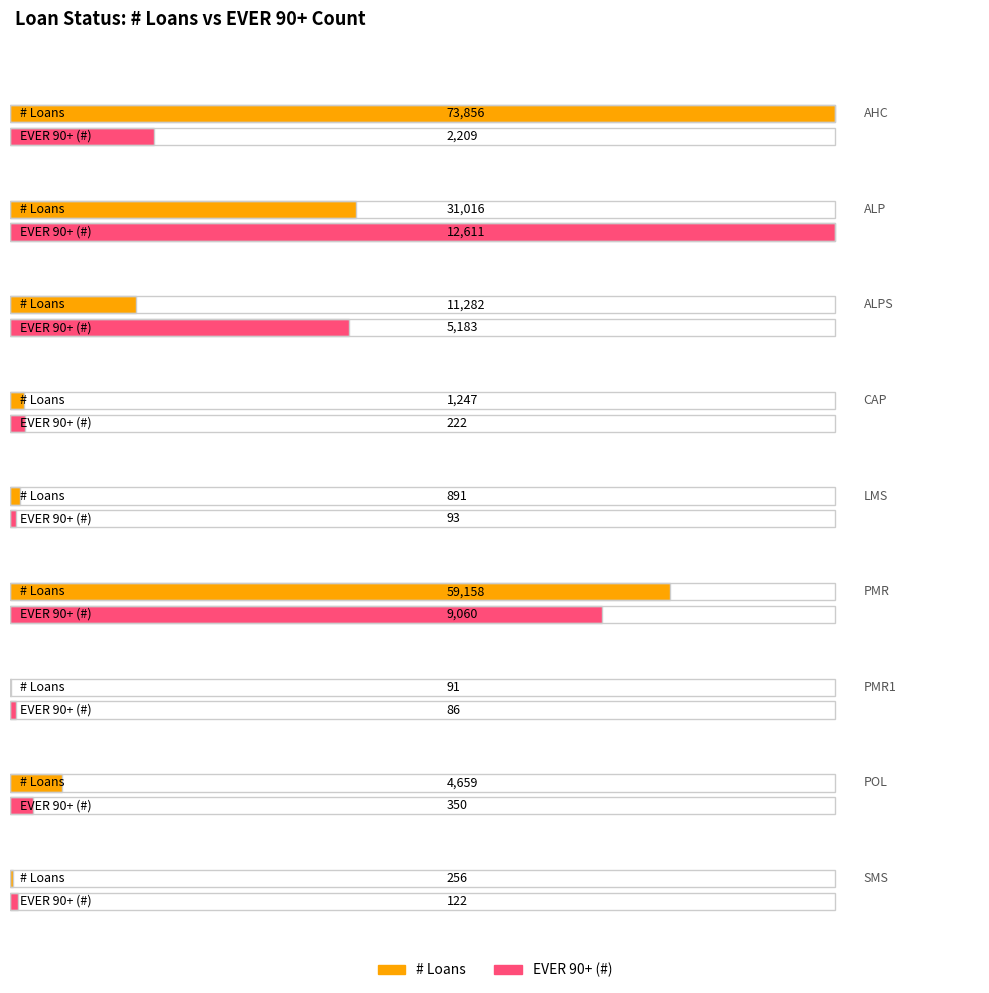

What is the minimum value shown in the chart?

86